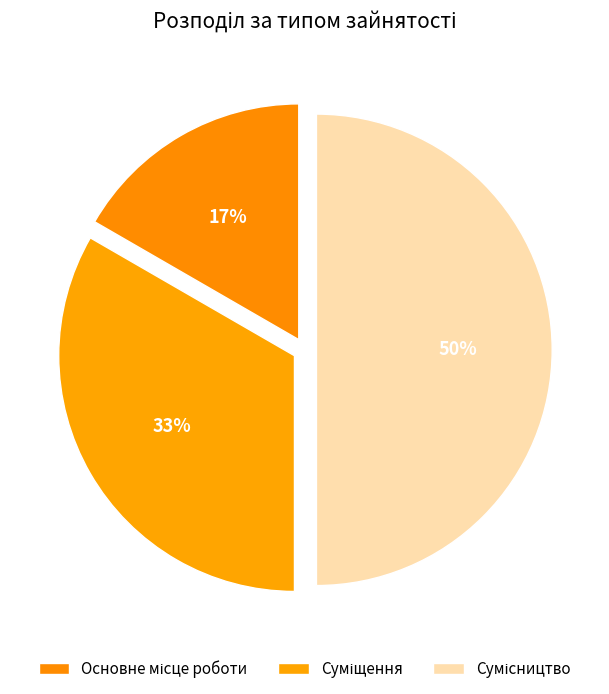

What percentage do Основне місце роботи and Суміщення together represent?

50.0%